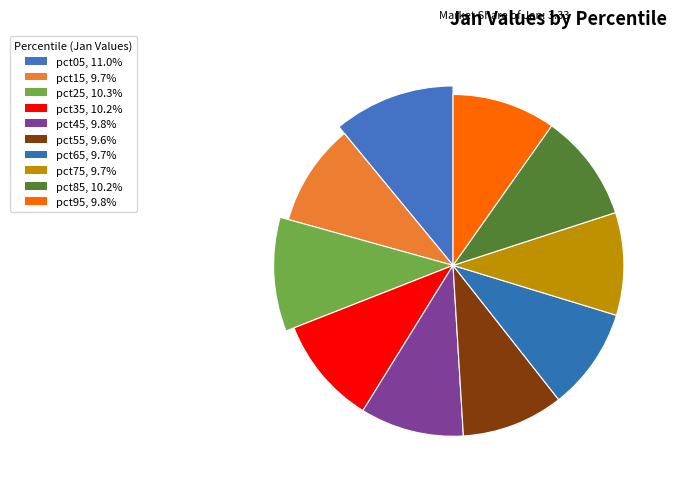

Rank the categories by value from lowest to highest.

pct55, pct65, pct15, pct75, pct95, pct45, pct35, pct85, pct25, pct05